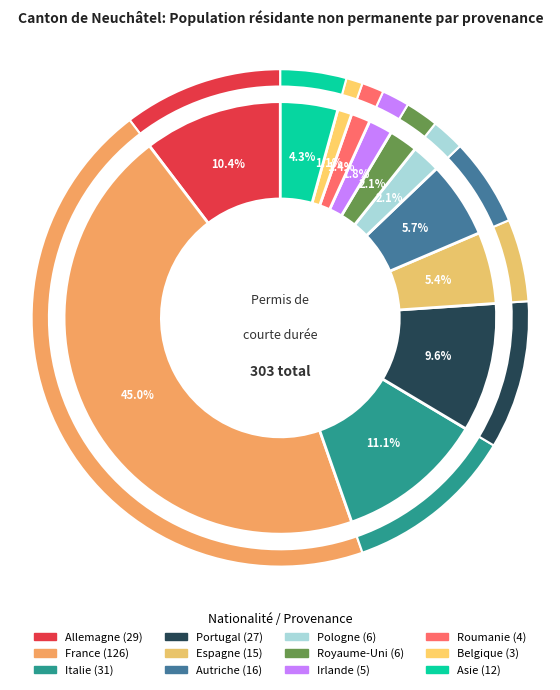

How many segments does this pie chart have?

12